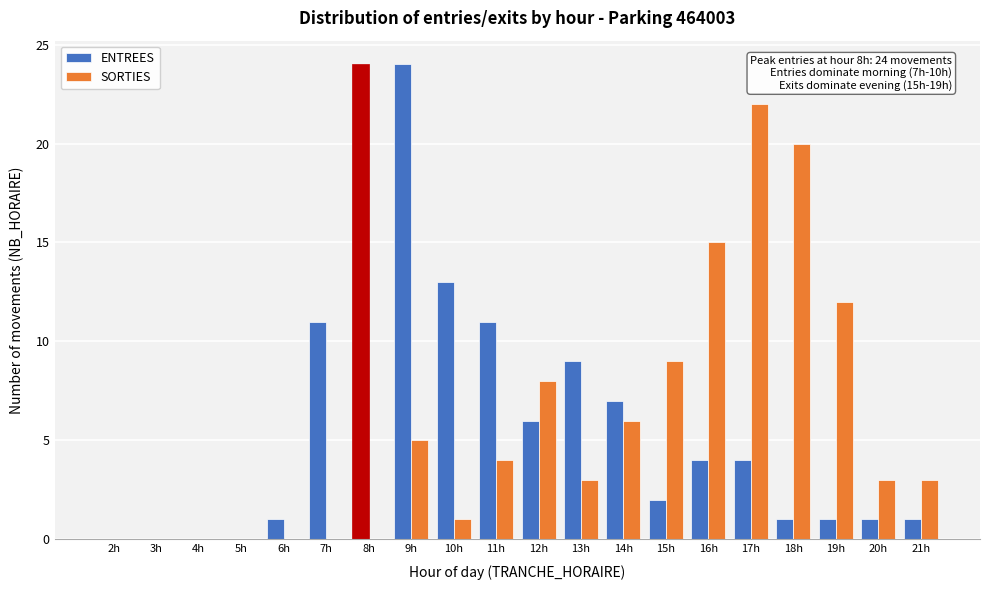

True or false: ENTREES has a value of 15 at 3h.

False